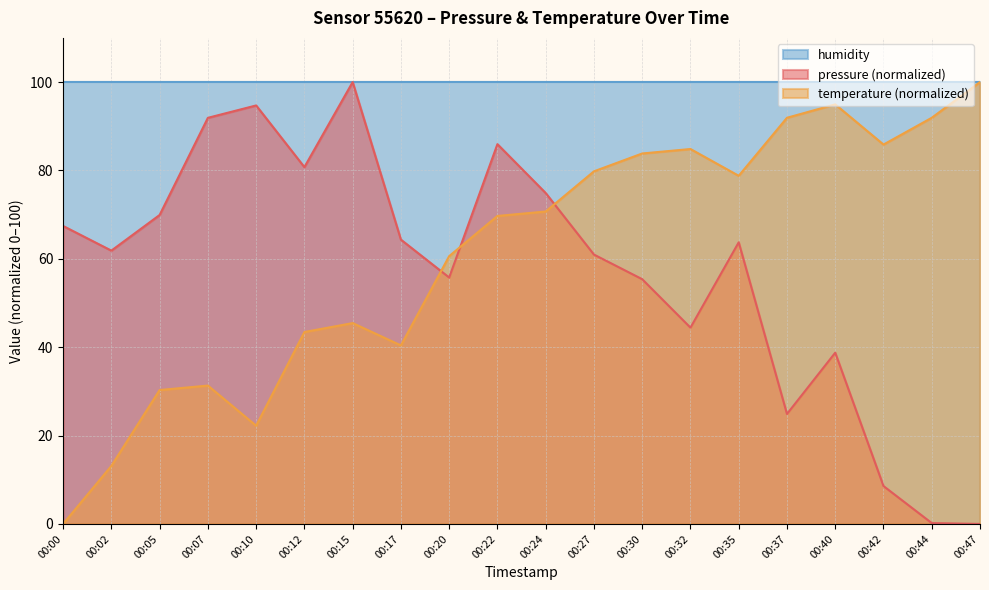

Which has a higher value, 00:17 or 00:42?

00:17